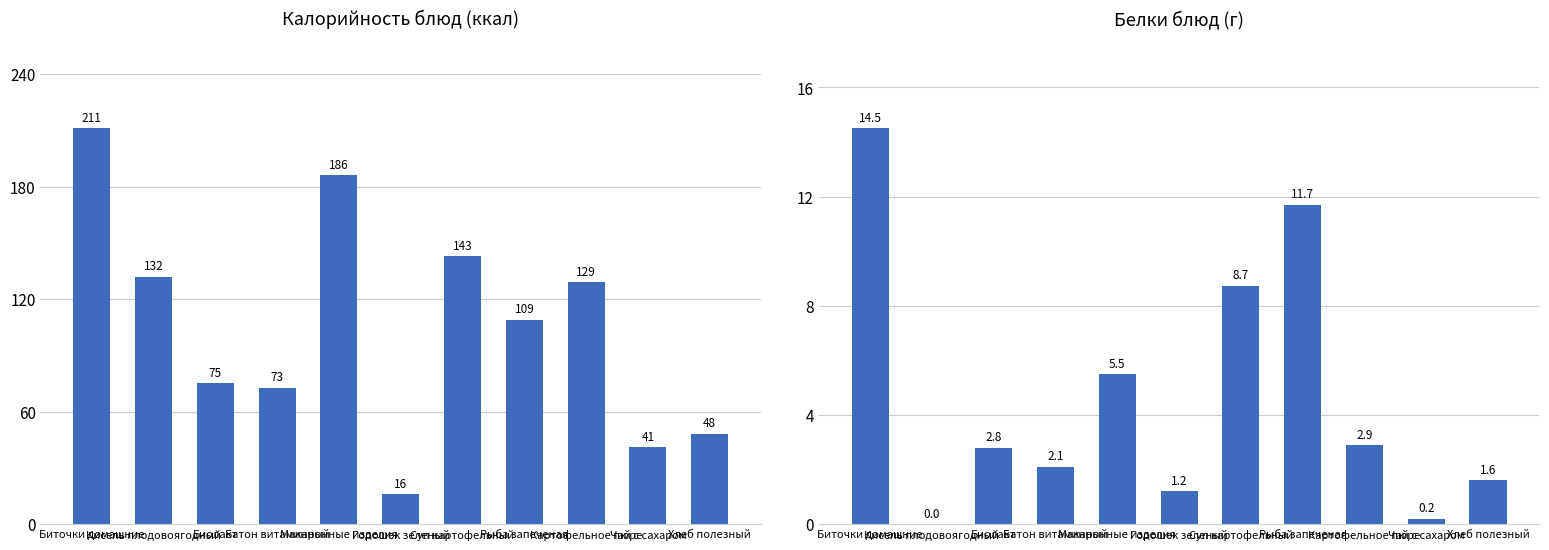

What is the maximum value shown in the chart?

211.0